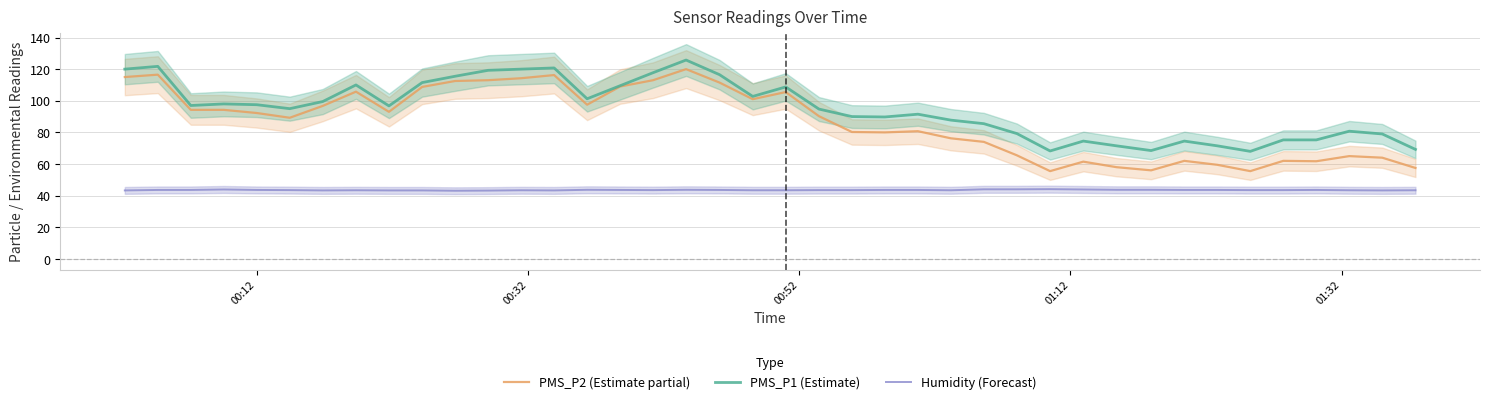

True or false: Humidity (Forecast) and PMS_P1 (Estimate) cross at least once.

False